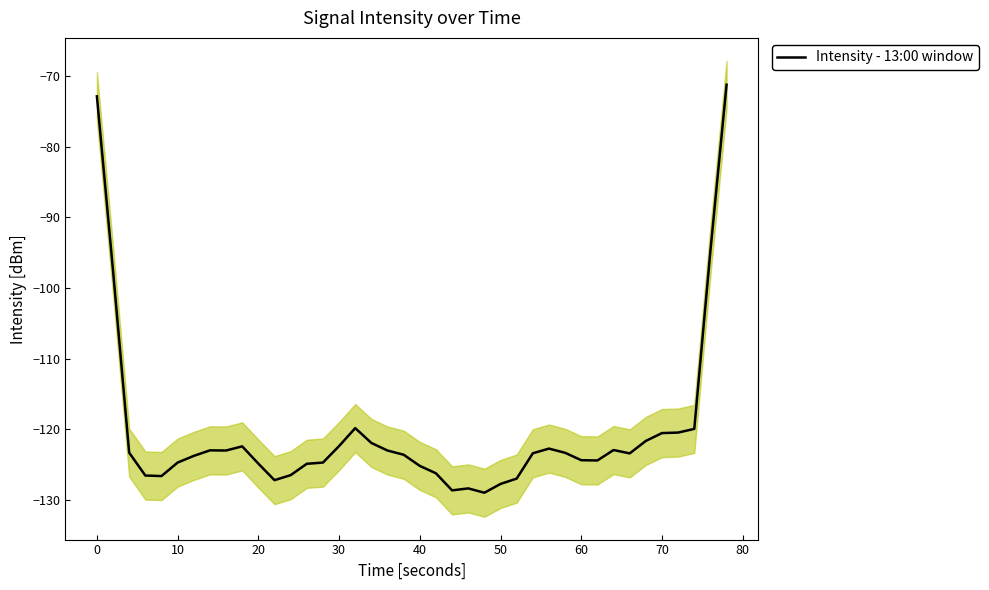

The Intensity - 13:00 window series shows -36.3 at 10. True or false?

False